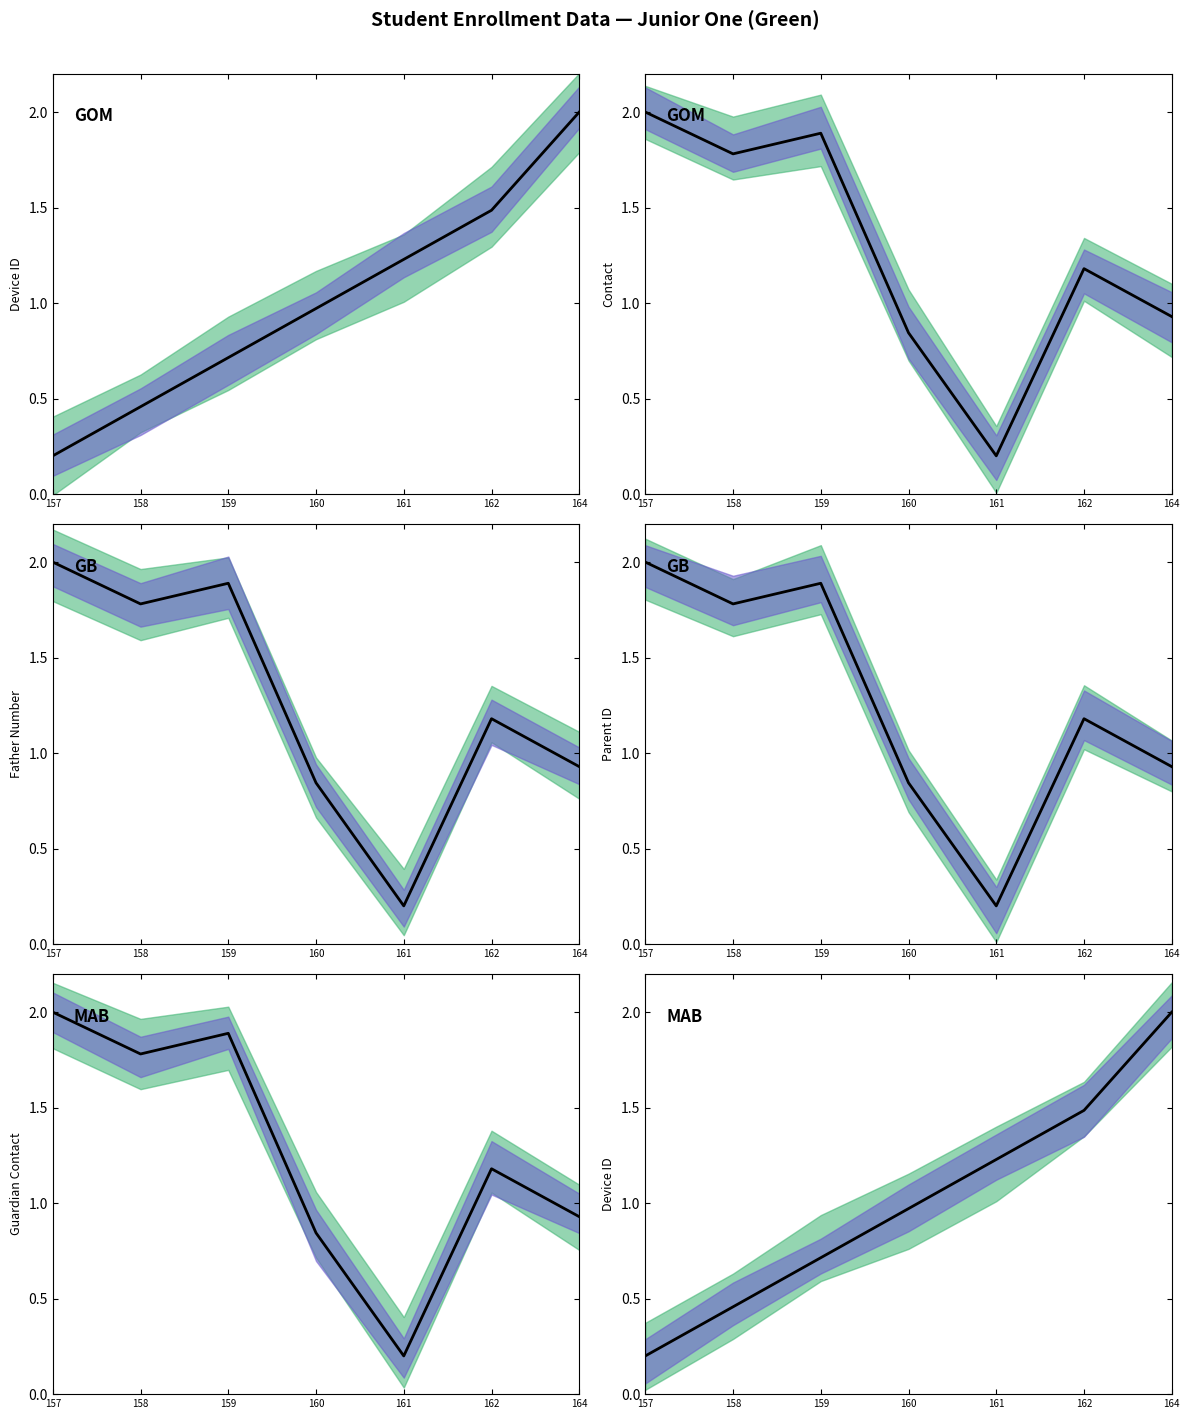

Which has a higher value, 158 or 157?

158